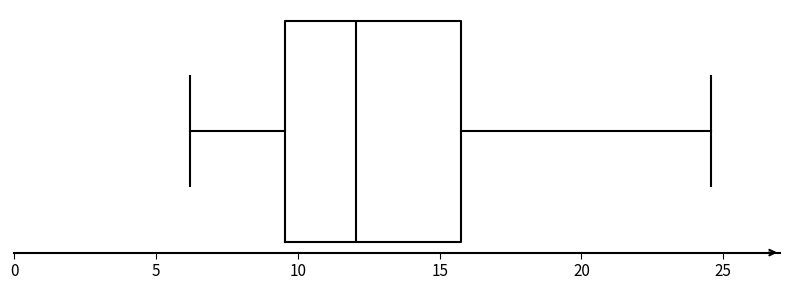

Read this box plot against the x-axis: the position of the median line, the range covered by the box, and the ends of both whiskers. The values are not printed on the chart, so give them approximately, as read against the axis.

median 12.0, box 9.5 to 16.0, whiskers 6.0 to 24.5